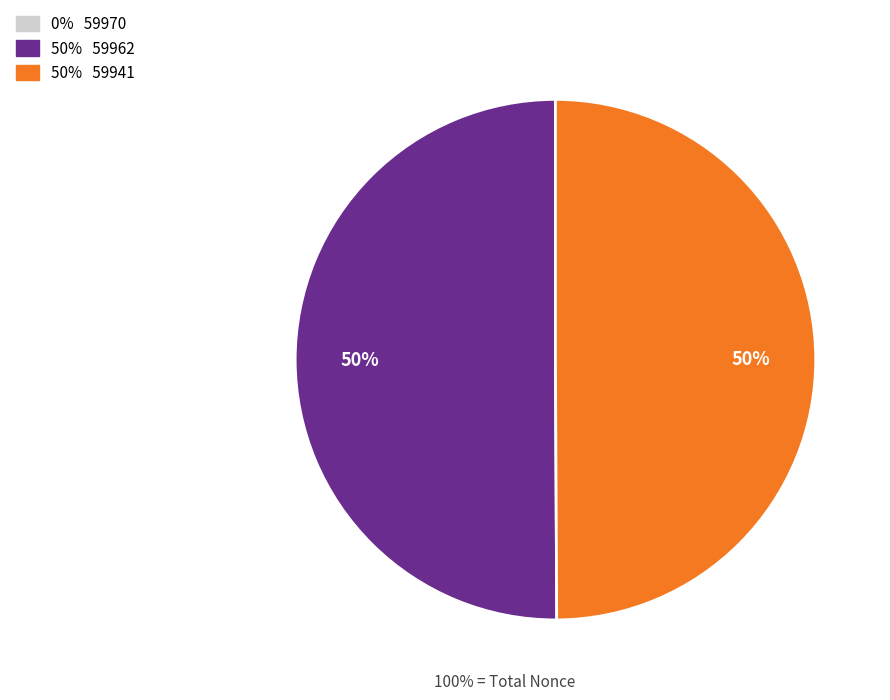

To the nearest percent, what is the average slice percentage?

33%